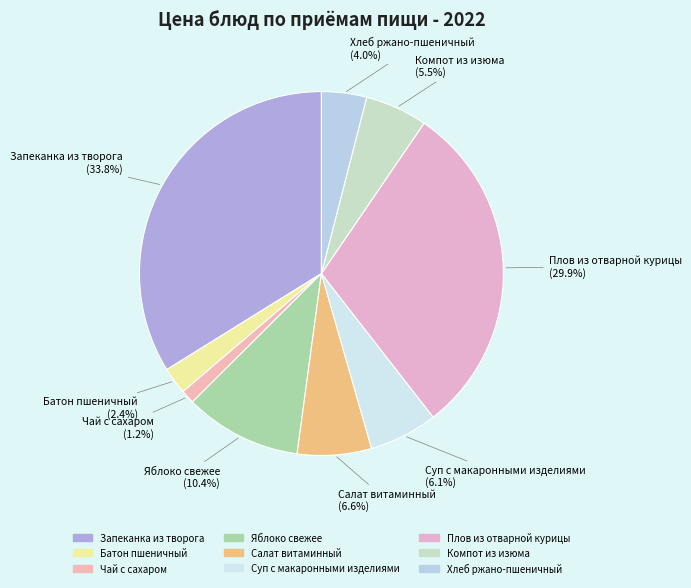

Which has a higher value, Плов из отварной курицы or Чай с сахаром?

Плов из отварной курицы